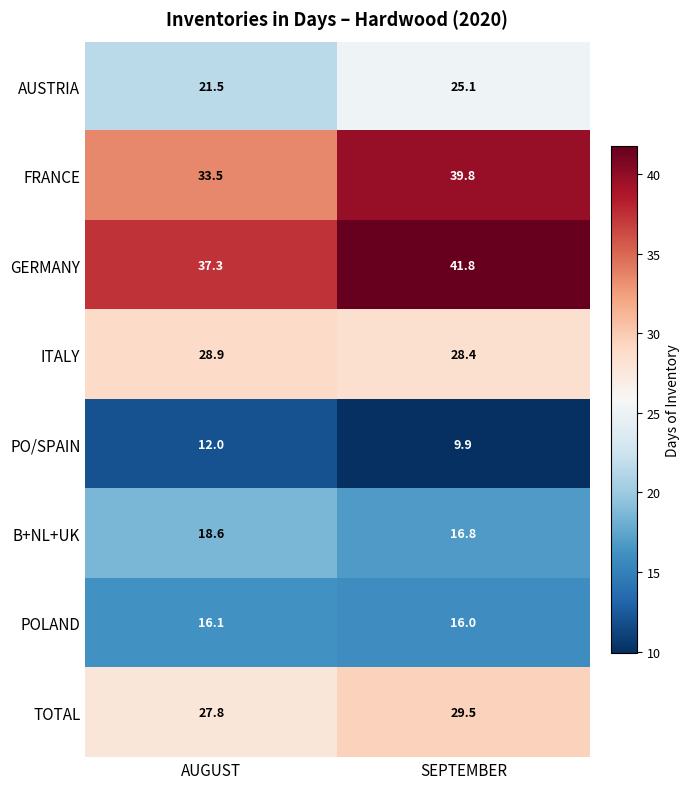

Which series changed the most between AUGUST and SEPTEMBER?

FRANCE